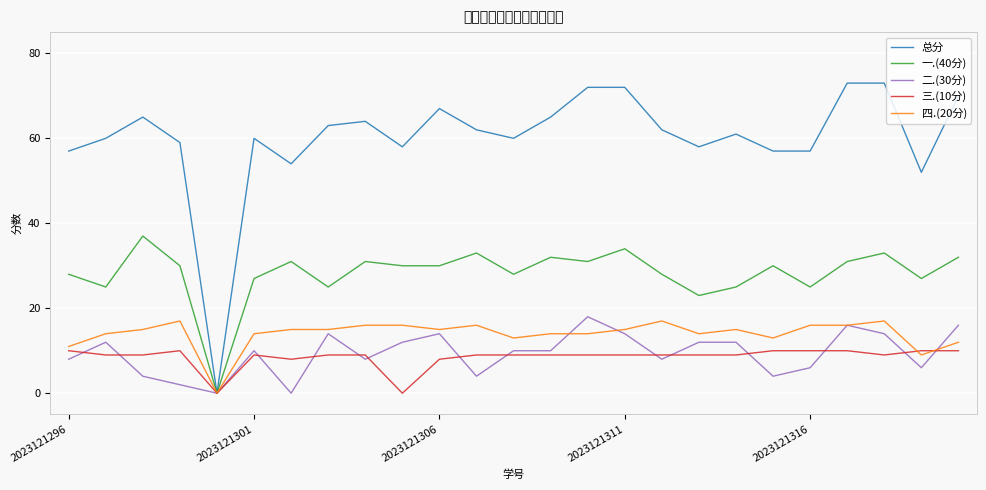

Which series has the largest range (max minus min)?

总分